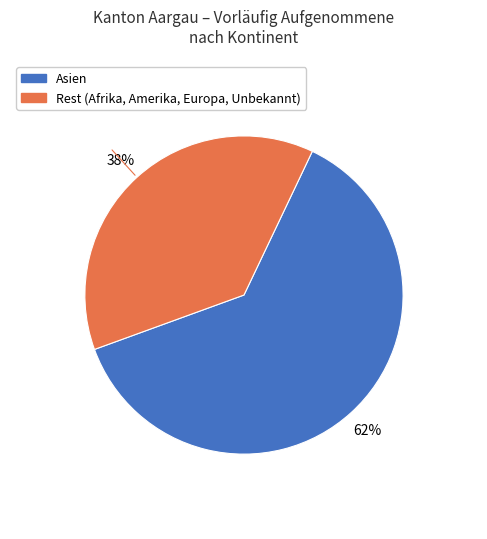

Is there any slice that represents more than half of the pie?

Yes